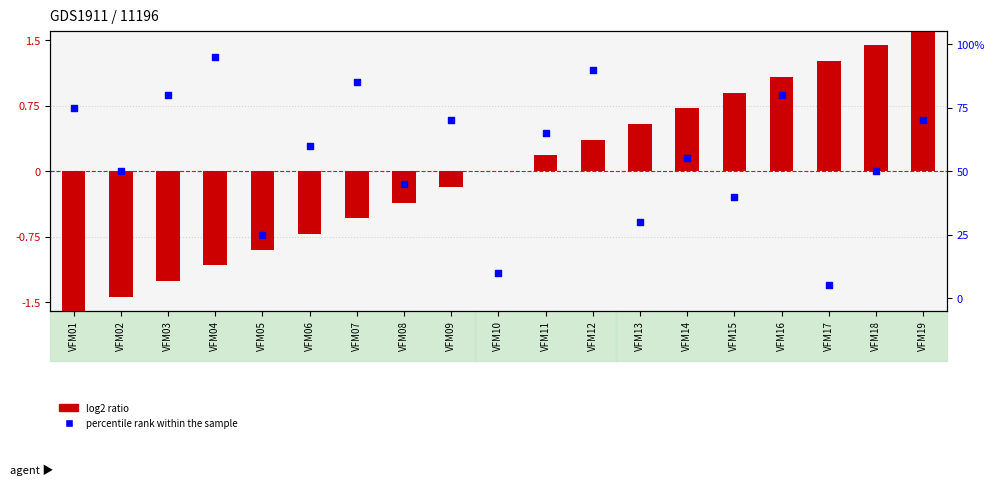

At how many categories does at least one series exceed 44?

14